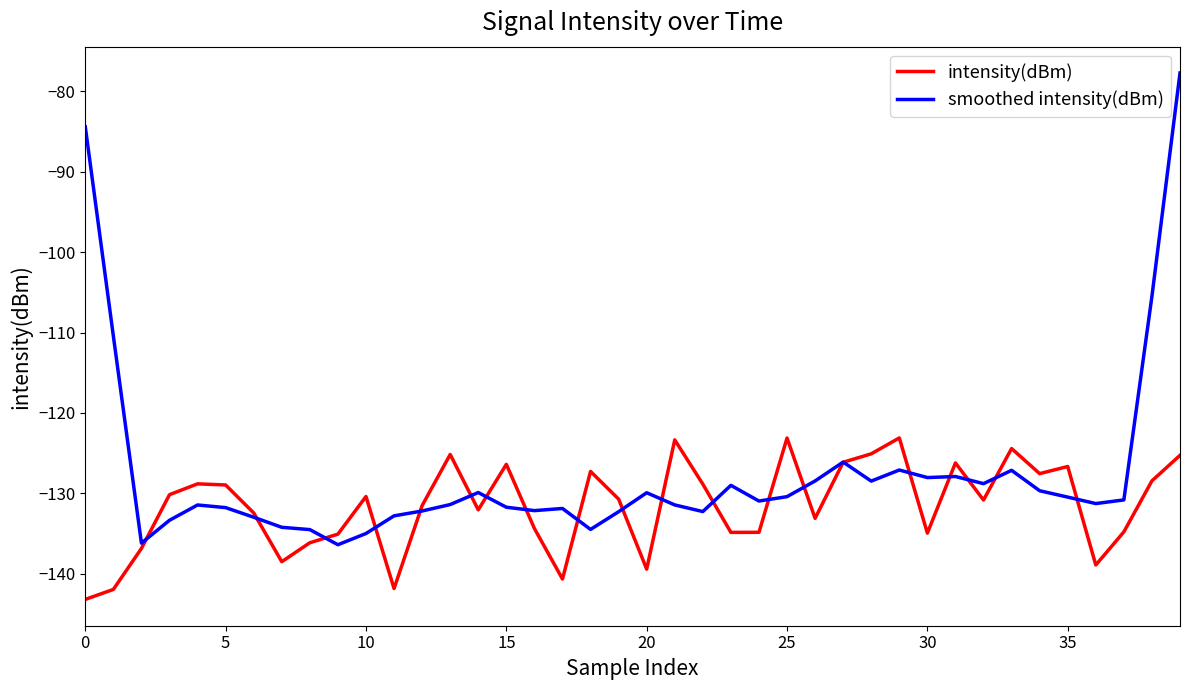

Which series has the largest total across all categories?

smoothed intensity(dBm)